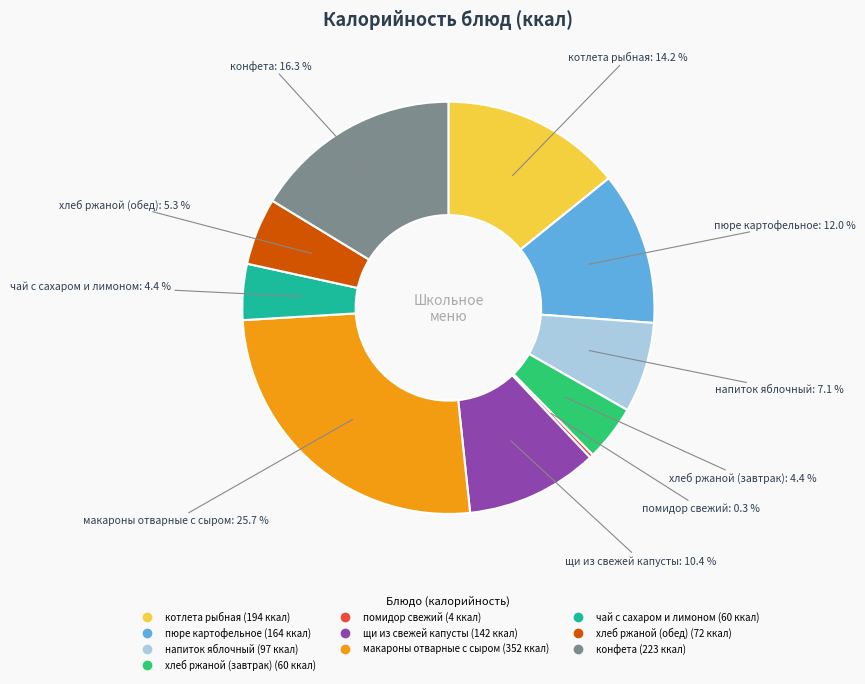

Which has a higher value, помидор свежий or макароны отварные с сыром?

макароны отварные с сыром